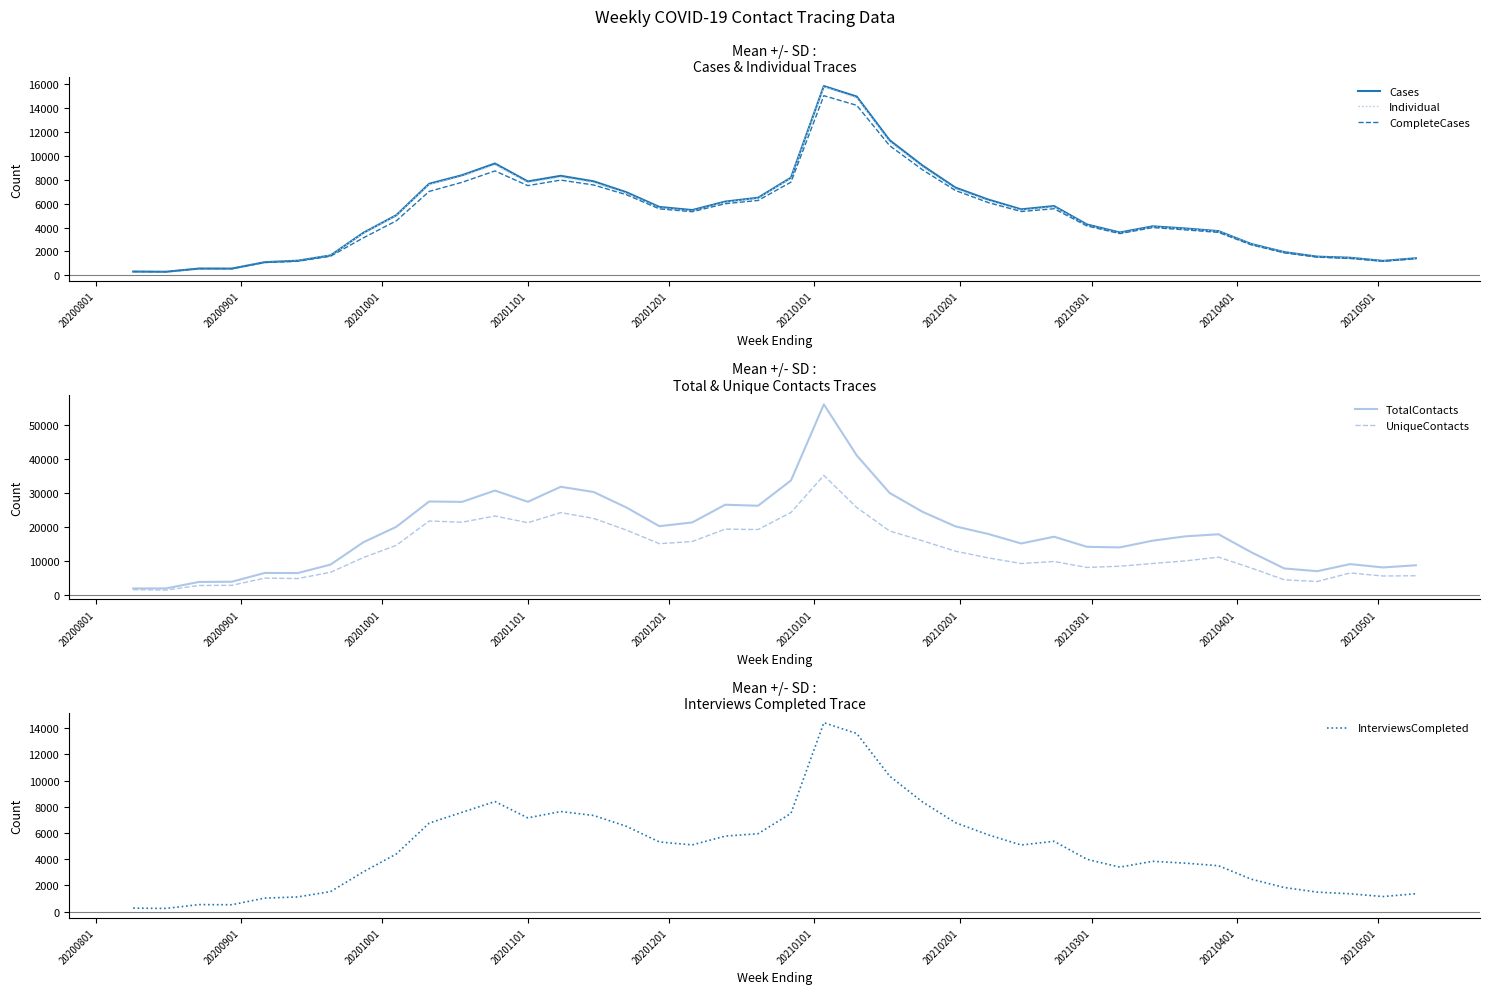

Is this an area chart (filled region under the line)?

No